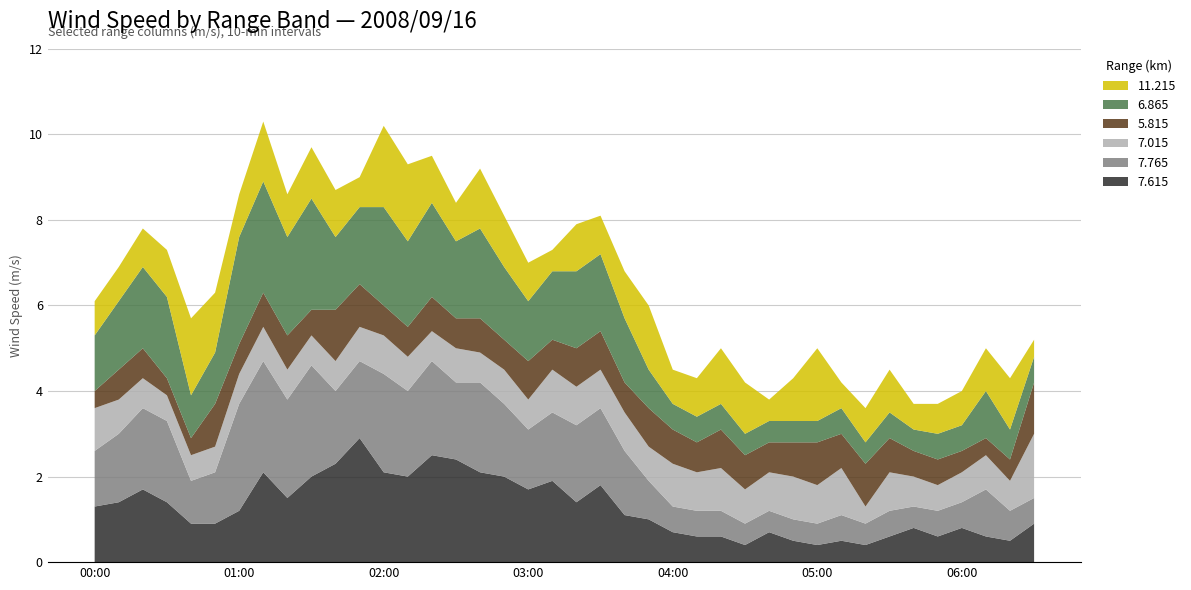

Reading left to right, what are all the values shown in this chart?

7.615: 1.3	1.4	1.7	1.4	0.9	0.9	1.2	2.1	1.5	2.0	2.3	2.9	2.1	2.0	2.5	2.4	2.1	2.0	1.7	1.9	1.4	1.8	1.1	1.0	0.7	0.6	0.6	0.4	0.7	0.5	0.4	0.5	0.4	0.6	0.8	0.6	0.8	0.6	0.5	0.9
7.765: 1.3	1.6	1.9	1.9	1.0	1.2	2.5	2.6	2.3	2.6	1.7	1.8	2.3	2.0	2.2	1.8	2.1	1.7	1.4	1.6	1.8	1.8	1.5	0.9	0.6	0.6	0.6	0.5	0.5	0.5	0.5	0.6	0.5	0.6	0.5	0.6	0.6	1.1	0.7	0.6
7.015: 1.0	0.8	0.7	0.6	0.6	0.6	0.7	0.8	0.7	0.7	0.7	0.8	0.9	0.8	0.7	0.8	0.7	0.8	0.7	1.0	0.9	0.9	0.9	0.8	1.0	0.9	1.0	0.8	0.9	1.0	0.9	1.1	0.4	0.9	0.7	0.6	0.7	0.8	0.7	1.5
5.815: 0.4	0.7	0.7	0.4	0.4	1.0	0.7	0.8	0.8	0.6	1.2	1.0	0.7	0.7	0.8	0.7	0.8	0.7	0.9	0.7	0.9	0.9	0.7	0.9	0.8	0.7	0.9	0.8	0.7	0.8	1.0	0.8	1.0	0.8	0.6	0.6	0.5	0.4	0.5	1.2
6.865: 1.3	1.6	1.9	1.9	1.0	1.2	2.5	2.6	2.3	2.6	1.7	1.8	2.3	2.0	2.2	1.8	2.1	1.7	1.4	1.6	1.8	1.8	1.5	0.9	0.6	0.6	0.6	0.5	0.5	0.5	0.5	0.6	0.5	0.6	0.5	0.6	0.6	1.1	0.7	0.6
11.215: 0.8	0.8	0.9	1.1	1.8	1.4	1.0	1.4	1.0	1.2	1.1	0.7	1.9	1.8	1.1	0.9	1.4	1.2	0.9	0.5	1.1	0.9	1.1	1.5	0.8	0.9	1.3	1.2	0.5	1.0	1.7	0.6	0.8	1.0	0.6	0.7	0.8	1.0	1.2	0.4